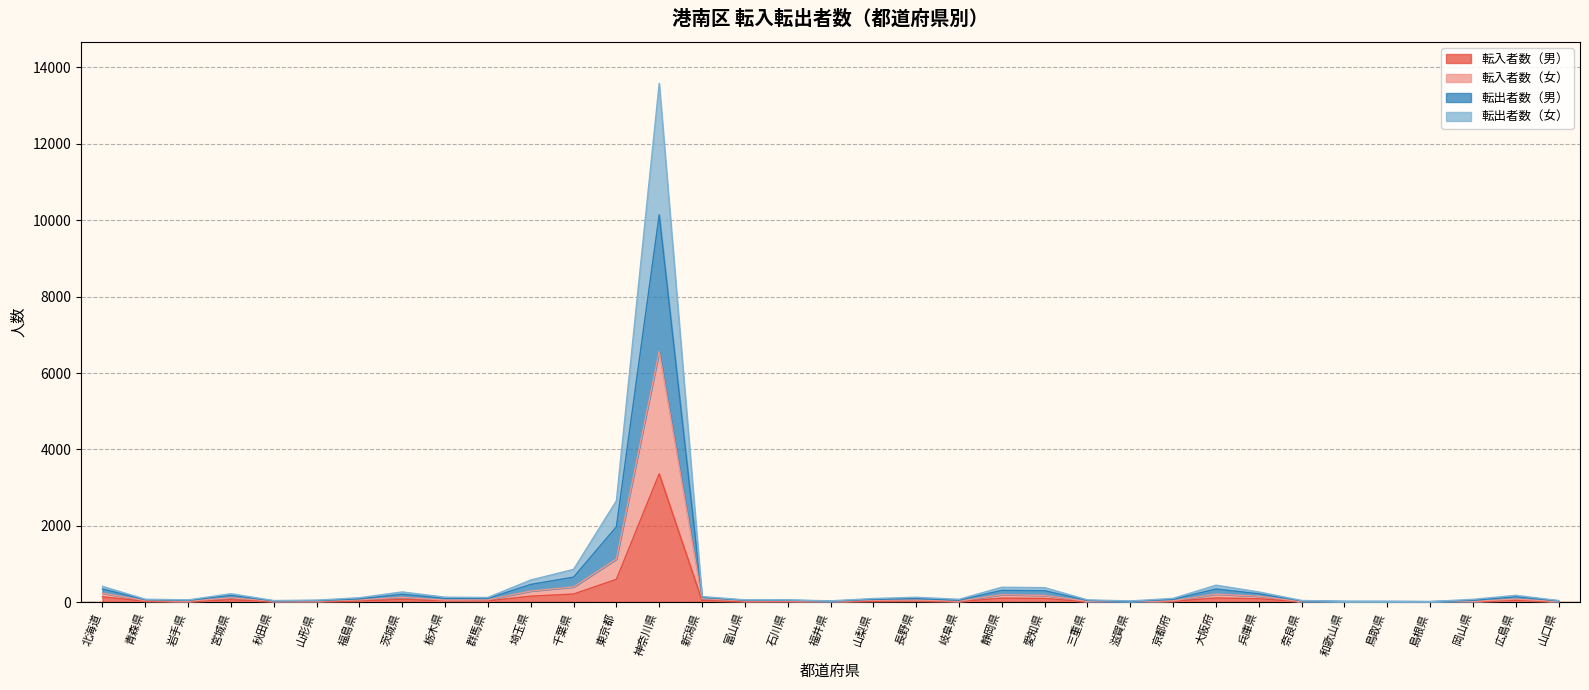

True or false: 転入者数（女） and 転入者数（男） cross at least once.

False